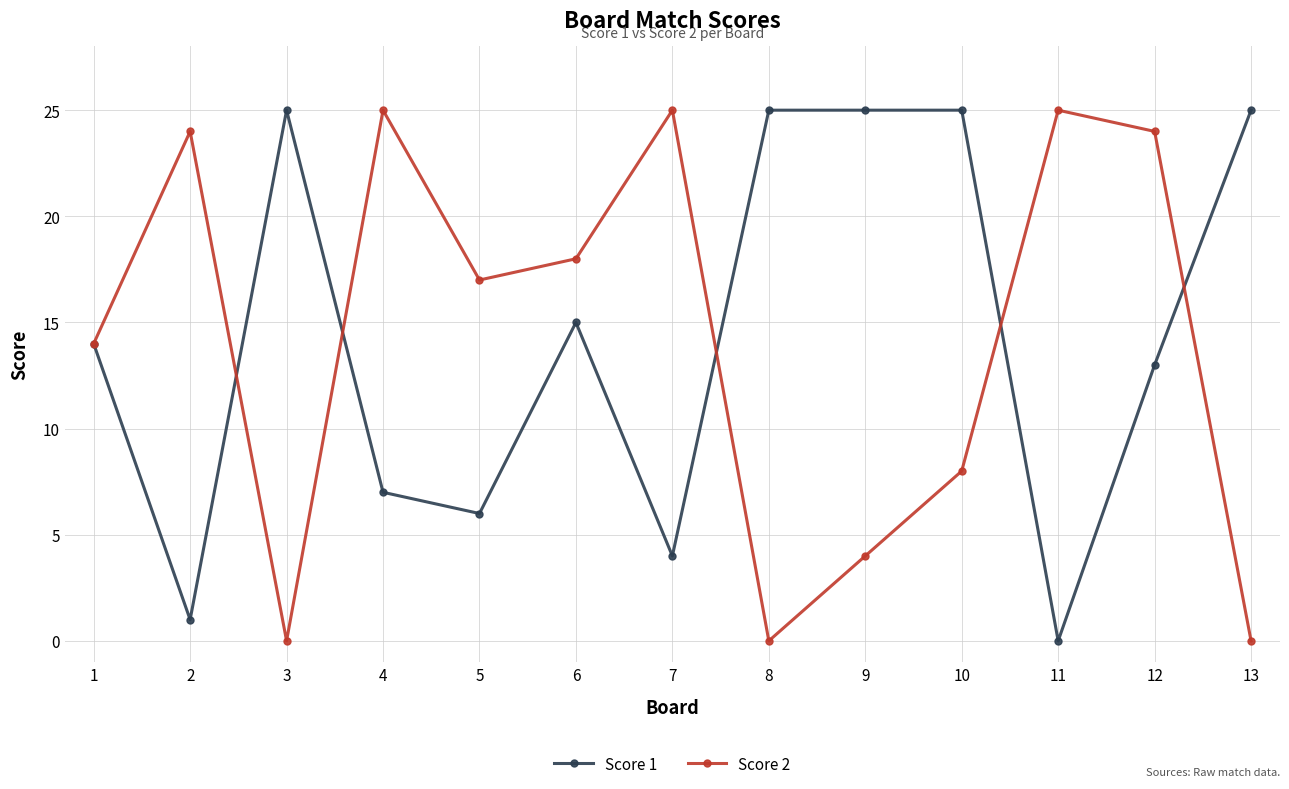

What is the sum of the Score 2 values at 7 and 1?

39